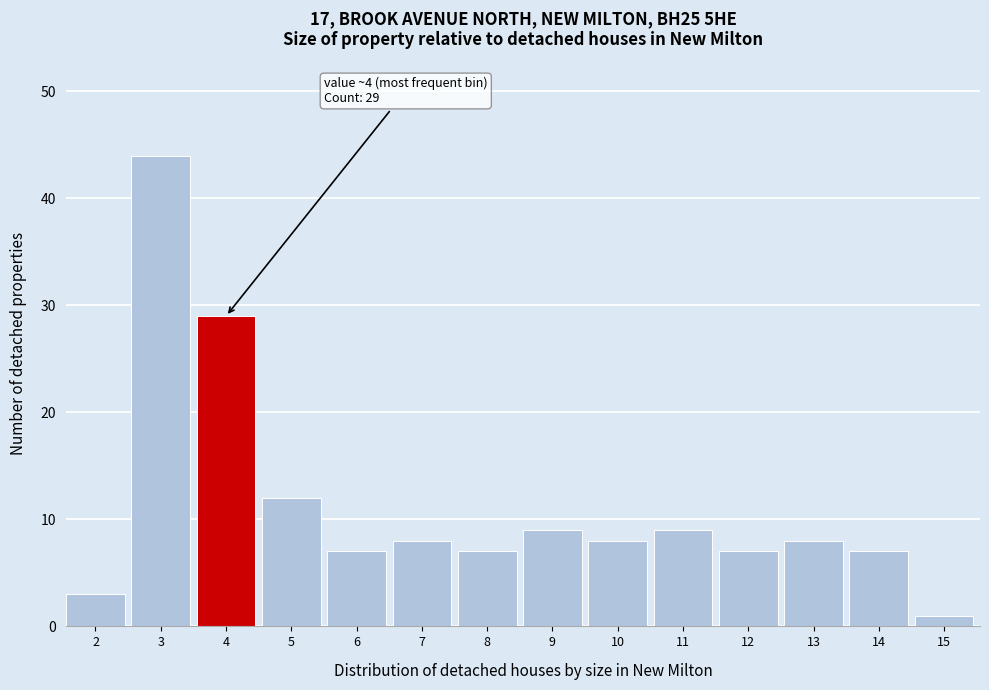

Reading left to right, what are all the values shown in this chart?

3	44	29	12	7	8	7	9	8	9	7	8	7	1